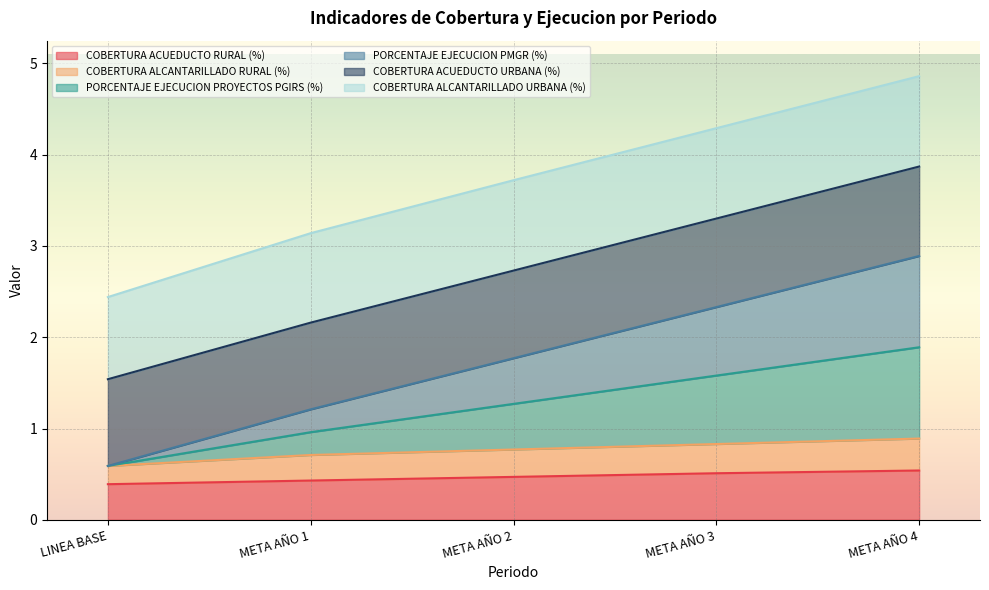

Which label corresponds to the smallest value in the chart?

LINEA BASE